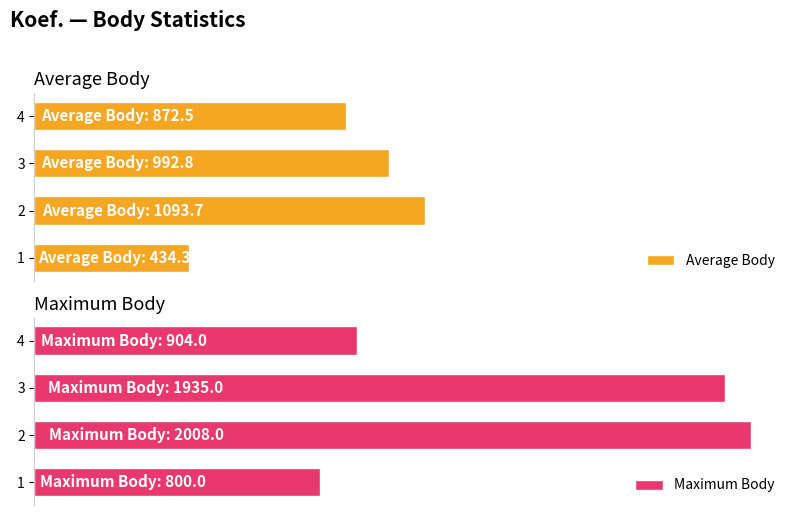

How many groups of bars are there?

4